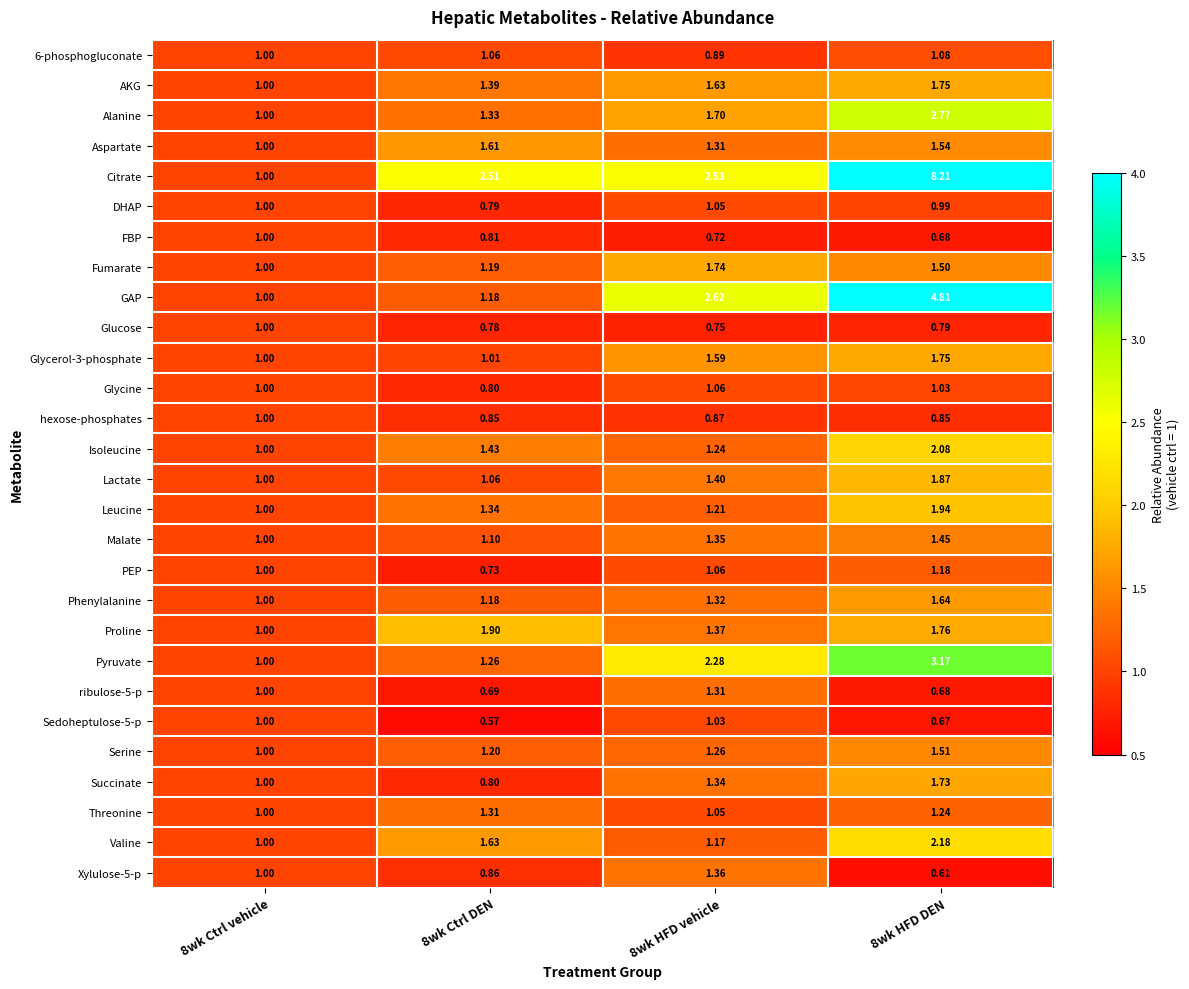

At how many categories does at least one series exceed 6?

1